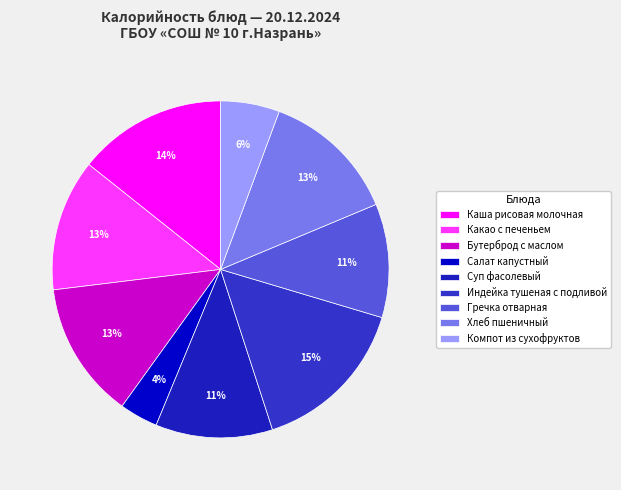

Which category has the biggest portion of the pie?

Индейка тушеная с подливой